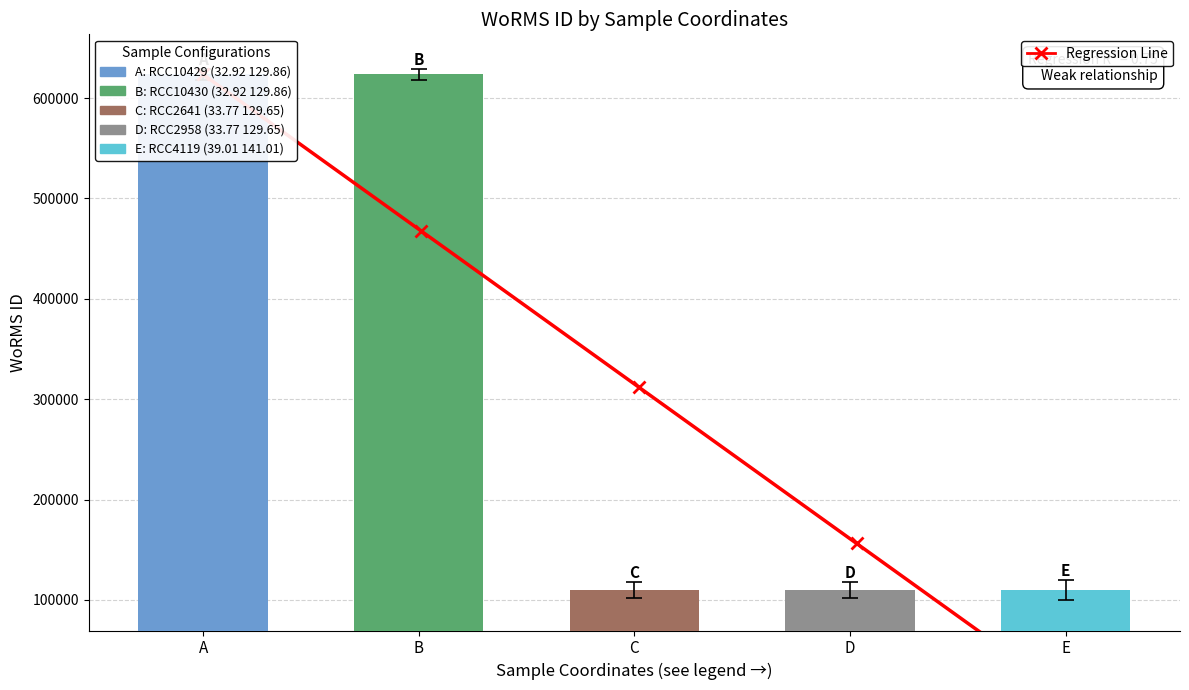

What is the value of the 1st bar from the left?

618453